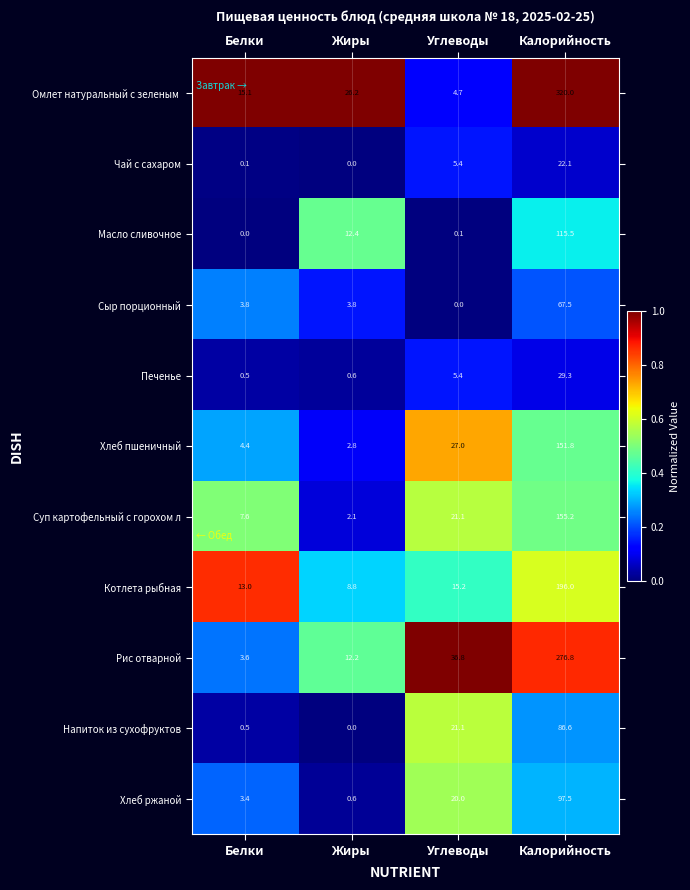

What is the difference between the maximum and second lowest values in the Сыр порционный series?

63.7